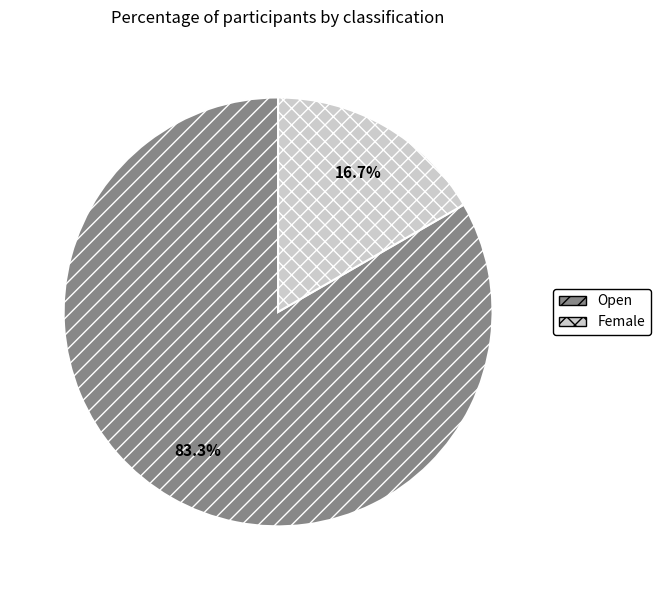

How many slices are in this pie chart?

2